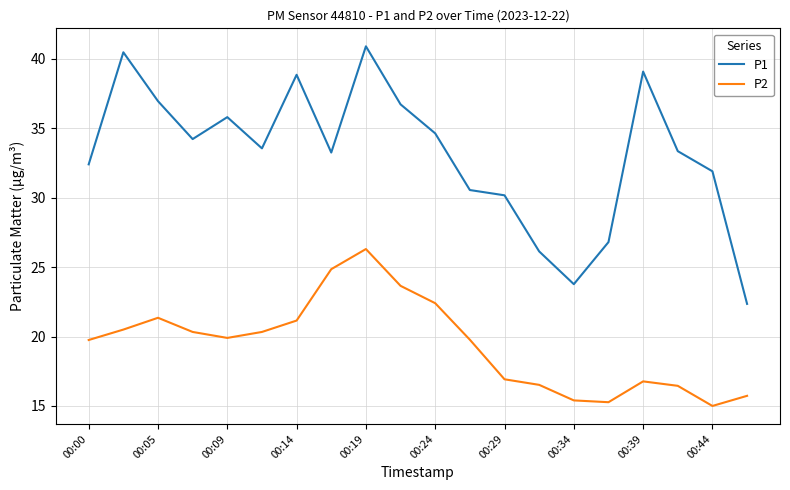

Which series has the largest range (max minus min)?

P1